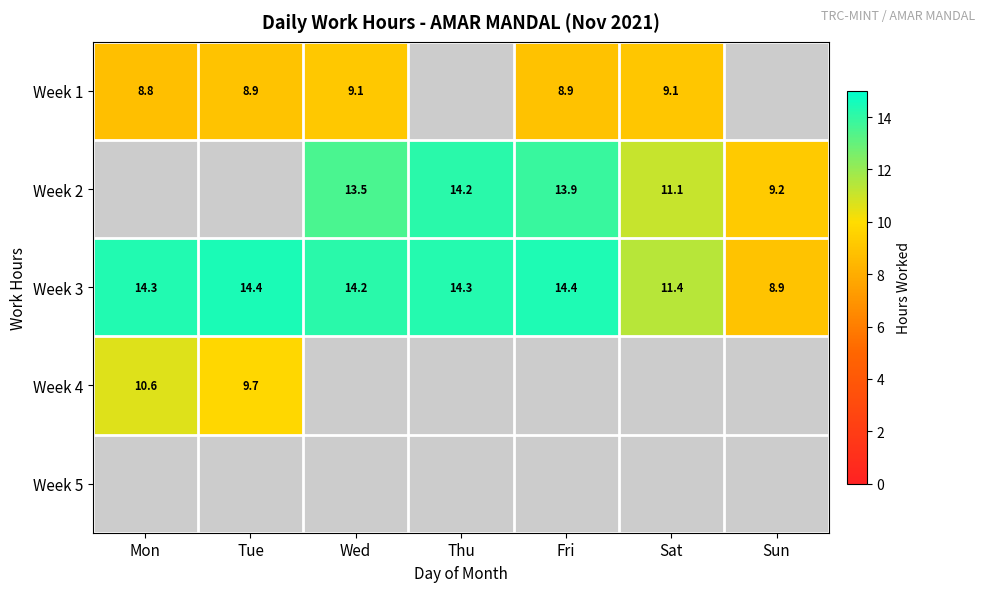

Which has a higher value, Fri or Thu?

Thu